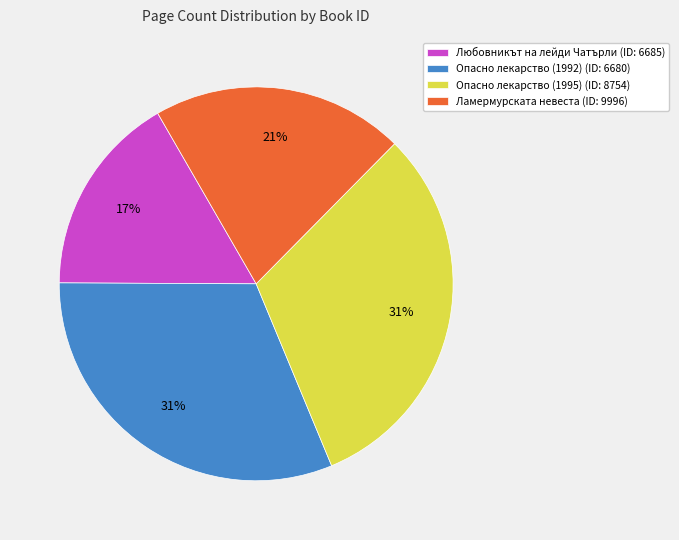

Is the sum of Опасно лекарство (1992) (ID: 6680) and Ламермурската невеста (ID: 9996) greater than half?

Yes